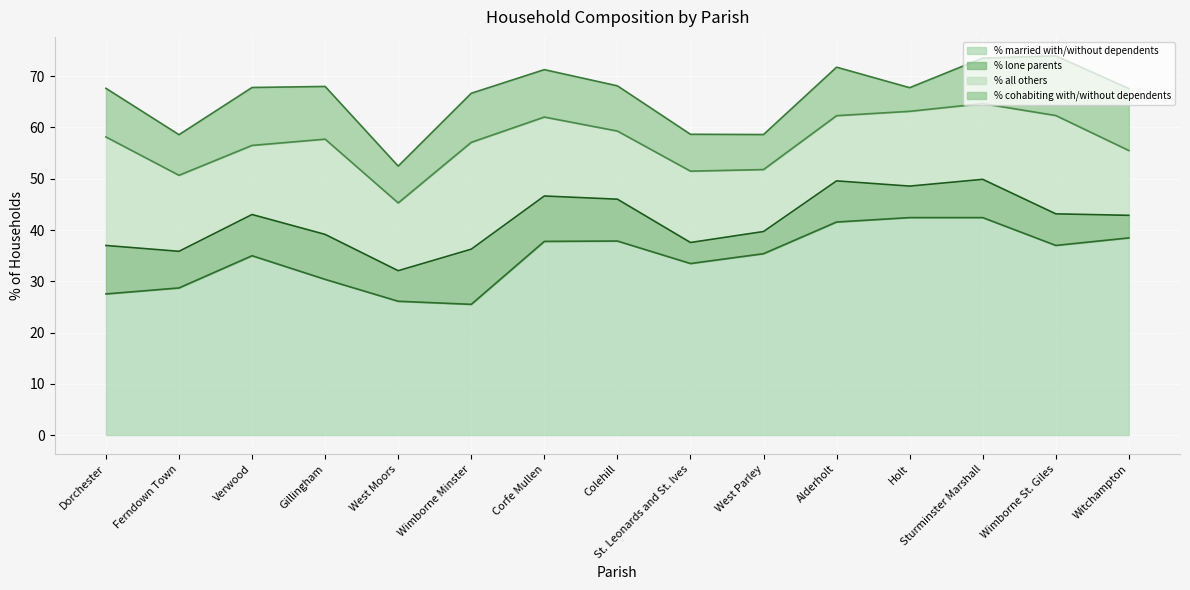

What is the label of the 7th point from the left?

Corfe Mullen